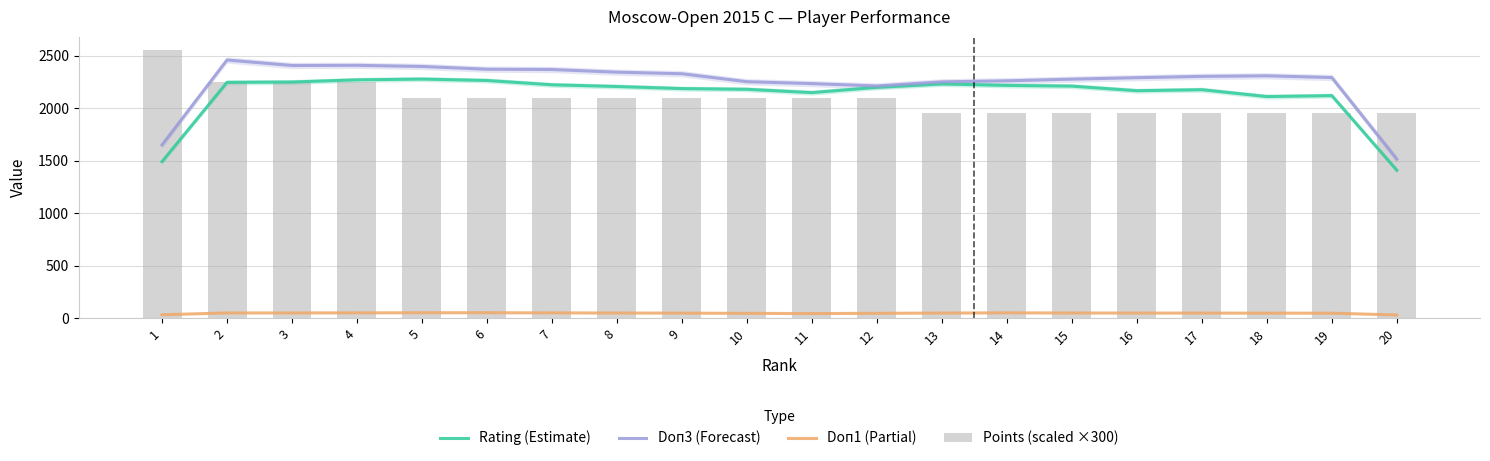

What is the total value across all series at 16?

6455.5